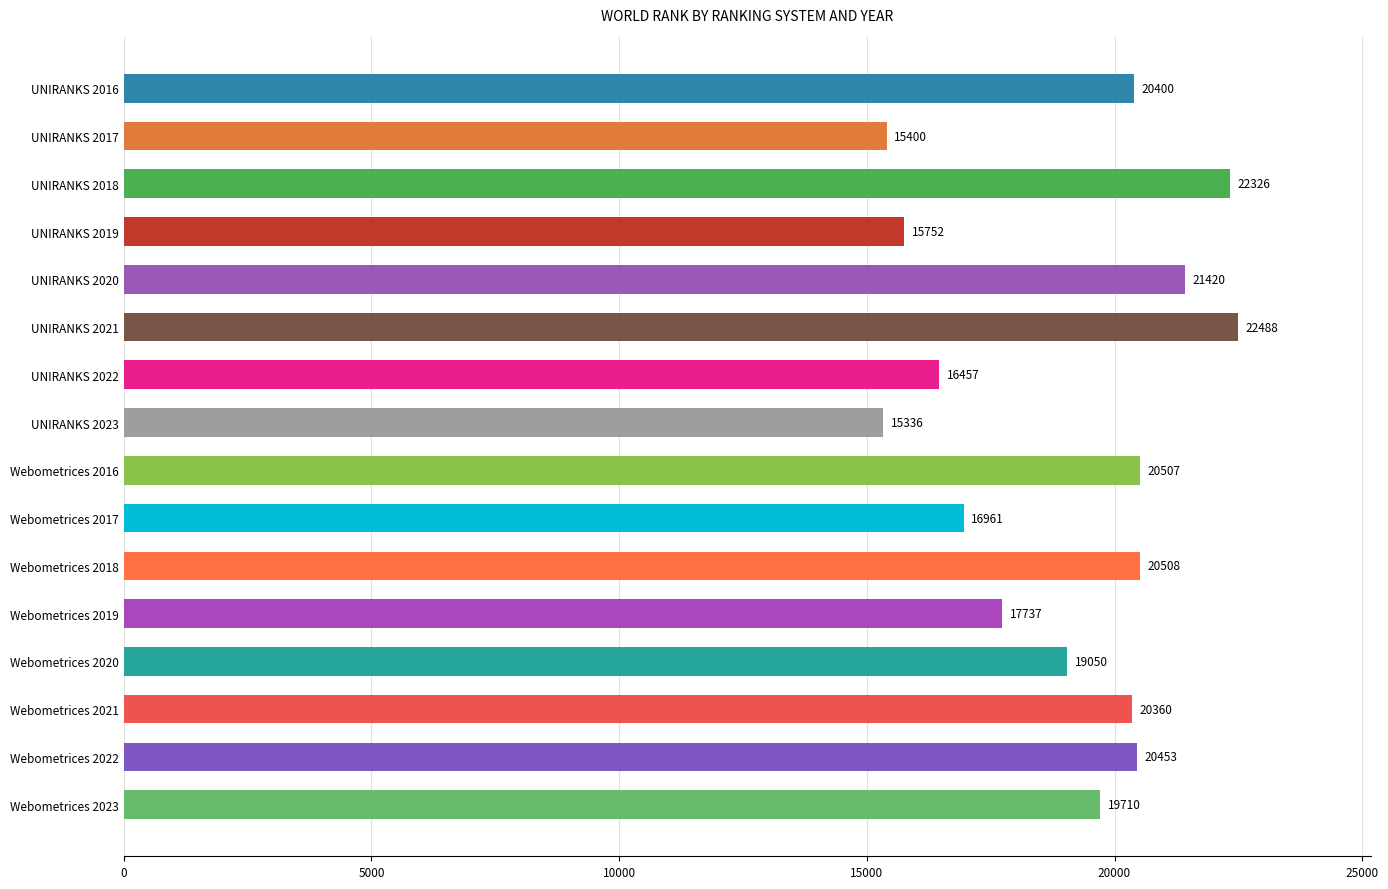

What is the difference between the maximum and minimum values?

7152